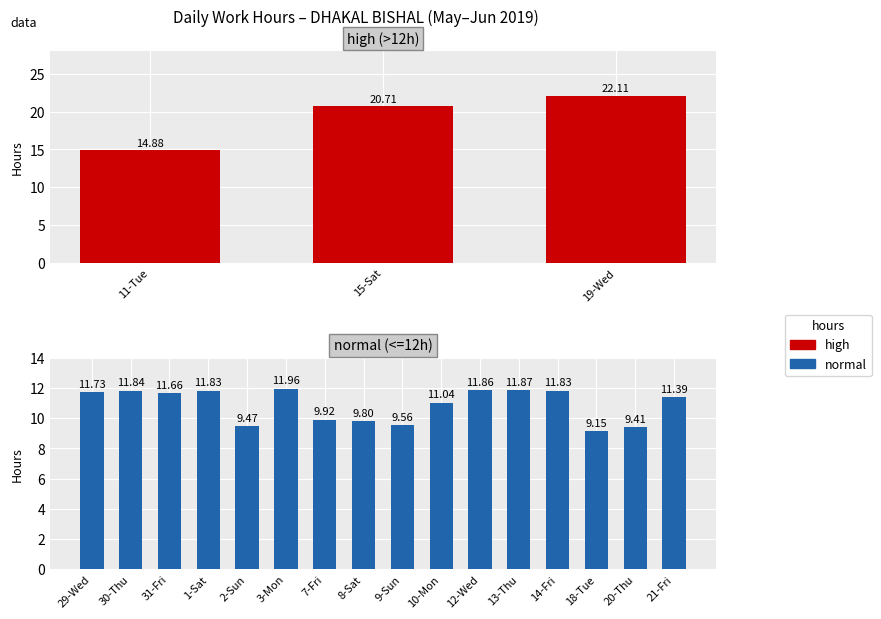

What is the sum of the Low values at 8-Sat and 11-Tue?

24.7